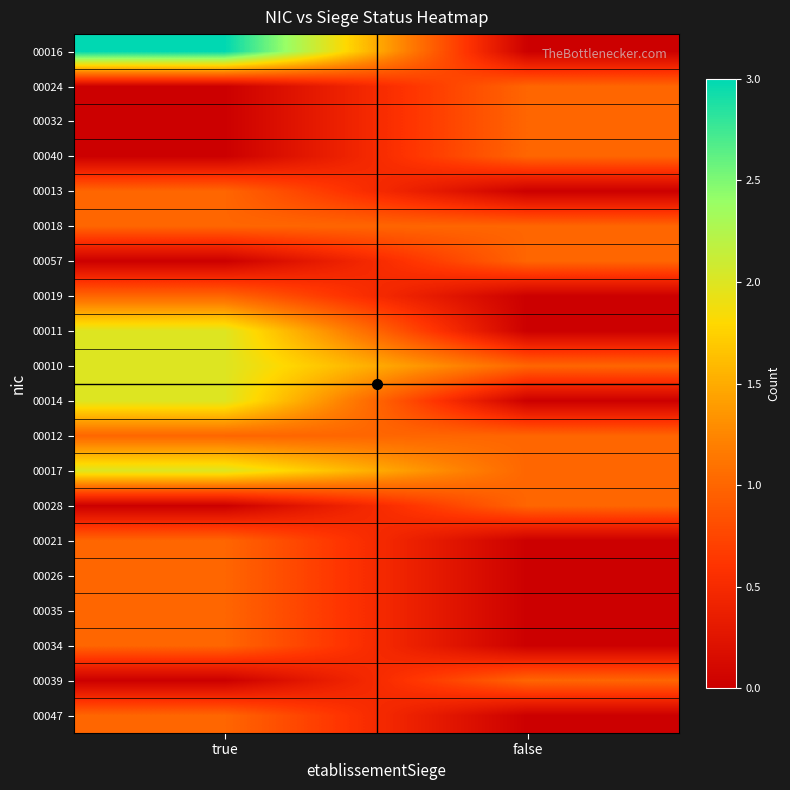

Count the number of categories in the chart.

2